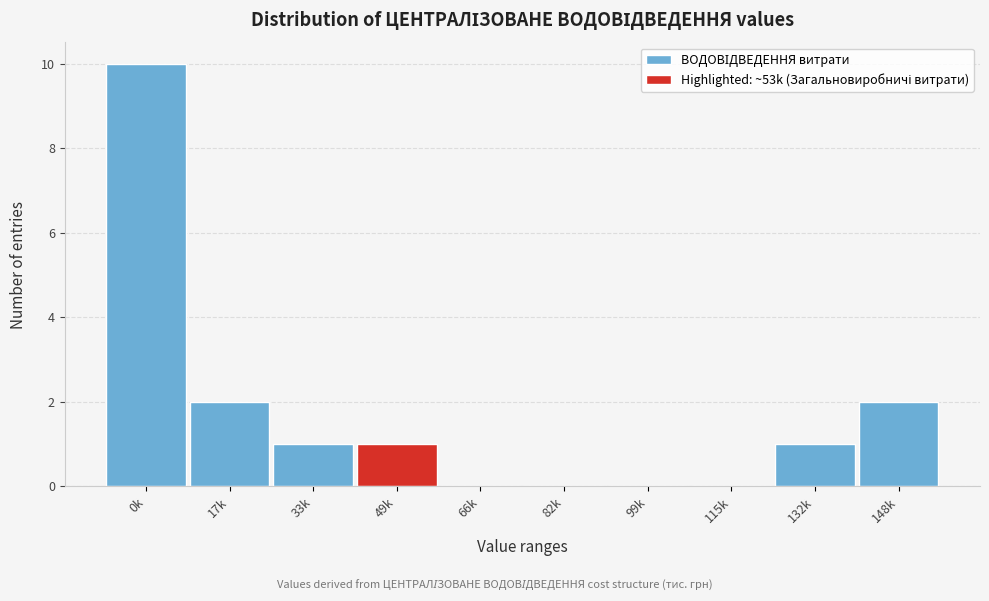

Reading left to right, transcribe all the data shown in this chart.

0k=10	17k=2	33k=1	49k=1	66k=0	82k=0	99k=0	115k=0	132k=1	148k=2